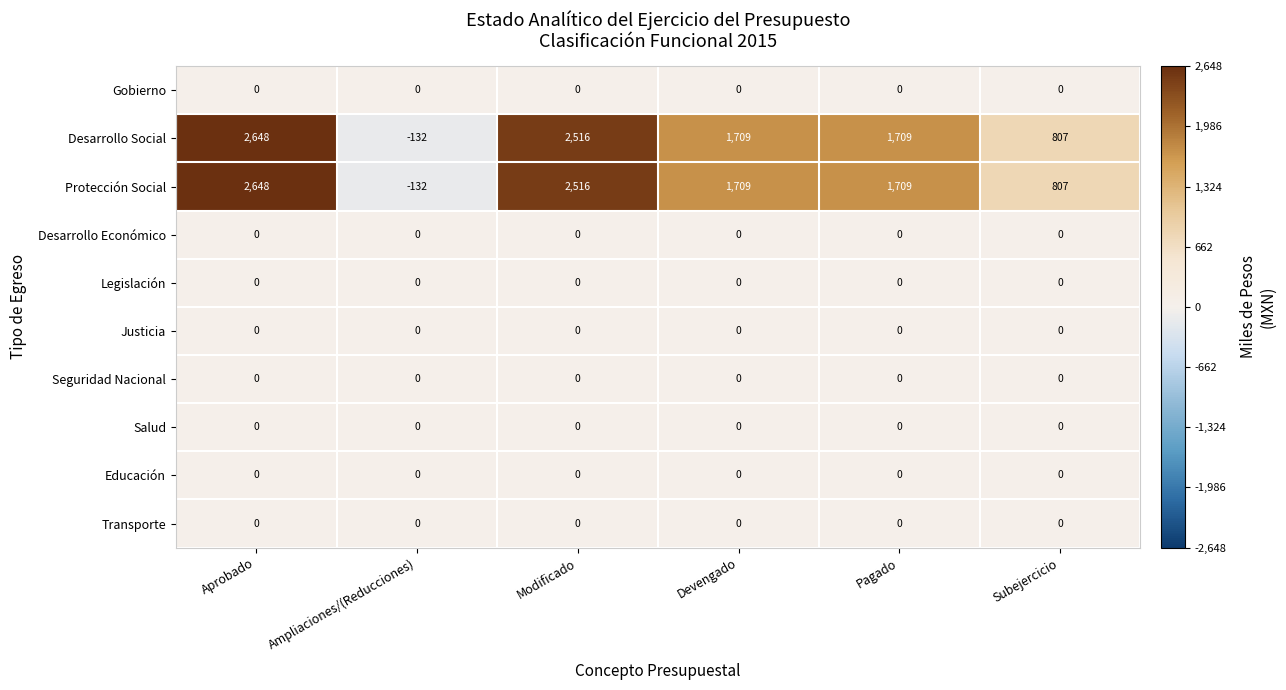

What is the sum of all Desarrollo Social values?

9257